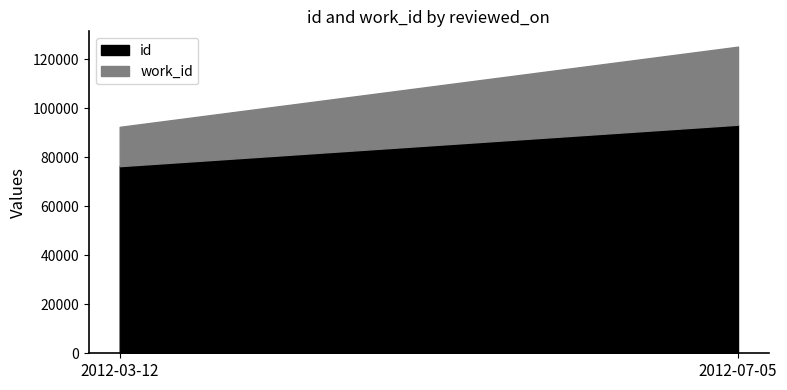

At which label does id reach its minimum?

2012-03-12